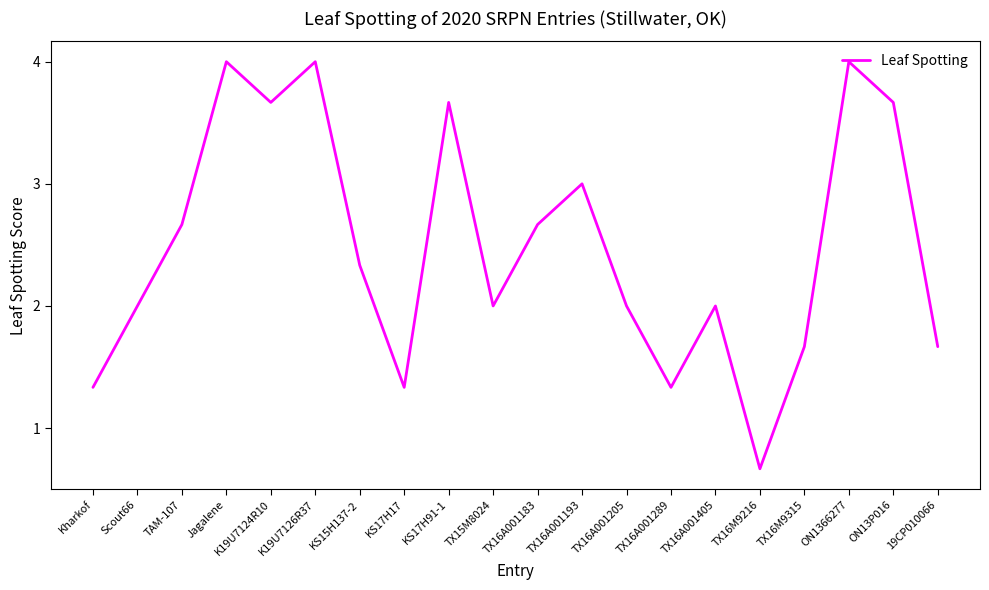

At which category does the chart reach its minimum across all series?

TX16M9216